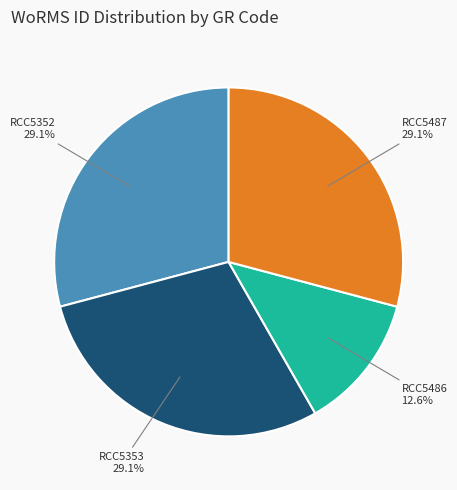

Is there any slice that represents more than half of the pie?

No